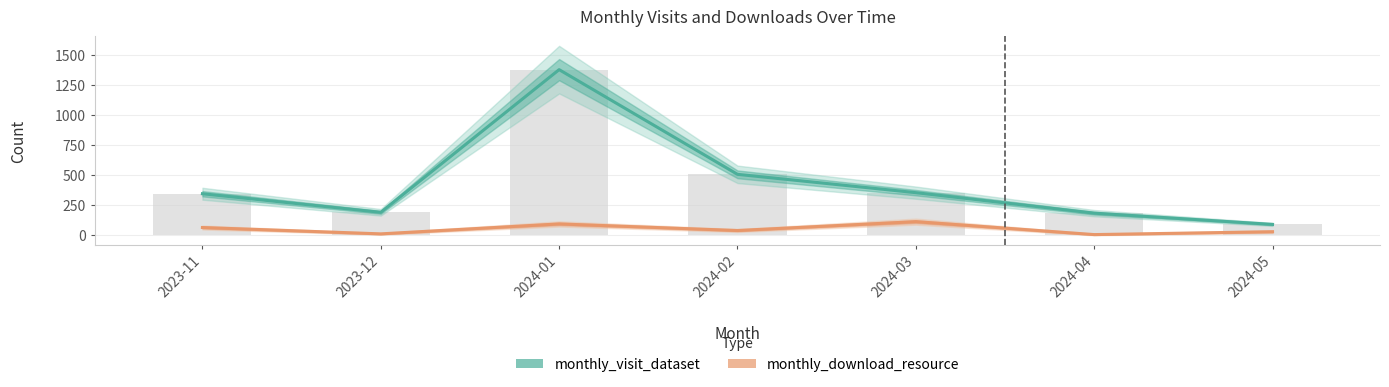

Rank the series by their maximum value, from highest to lowest.

monthly_visit_dataset, monthly_download_resource